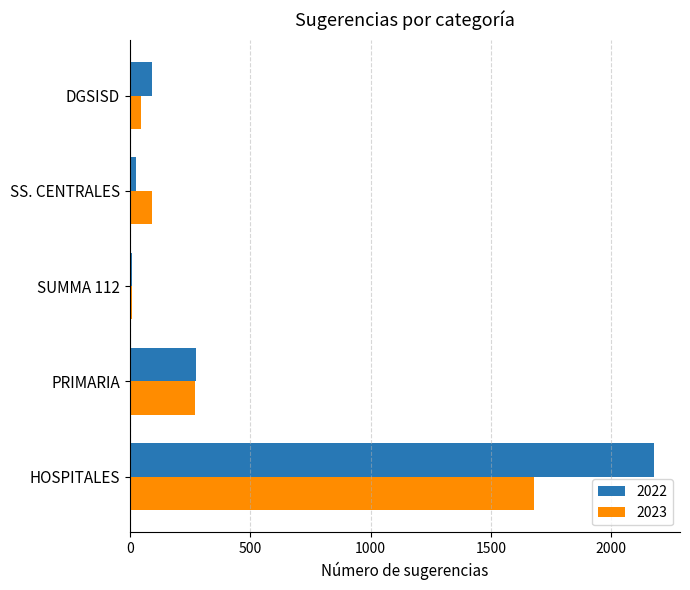

At HOSPITALES, list the series in order from smallest to largest.

2023, 2022